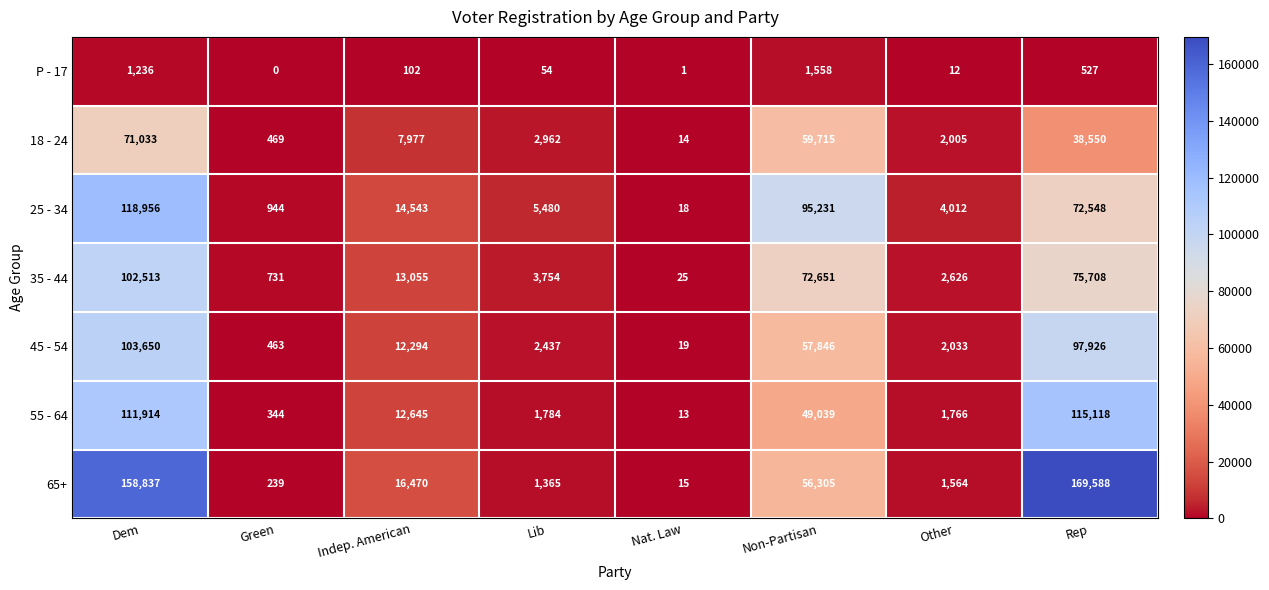

At how many categories does at least one series exceed 49501?

3